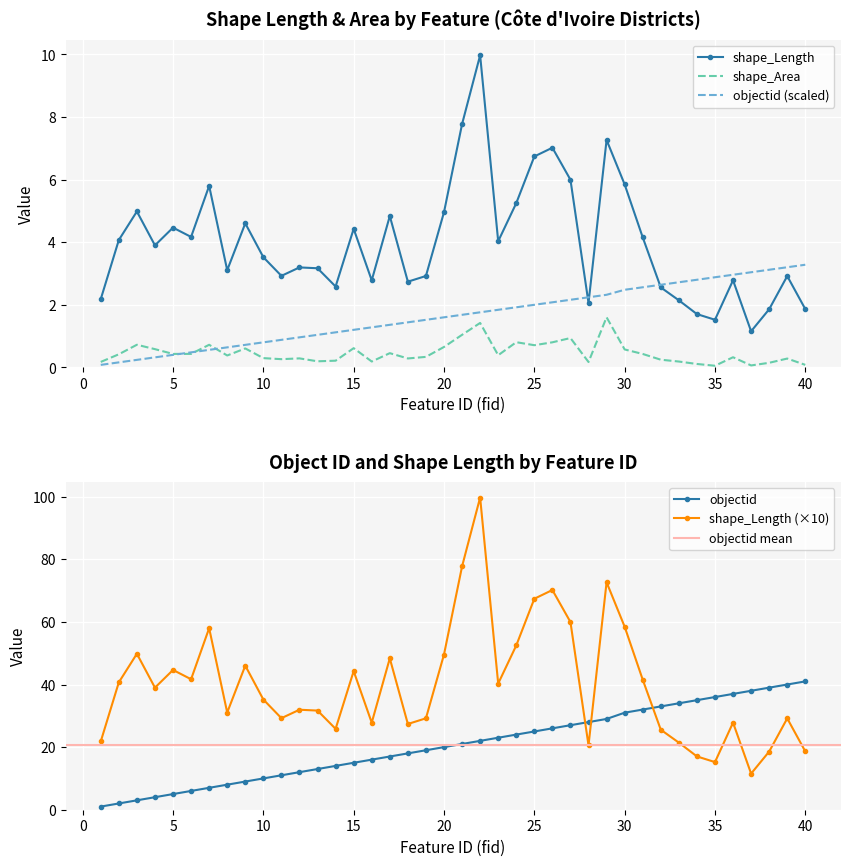

True or false: shape_Area has a value of 0.3 at 12.

True